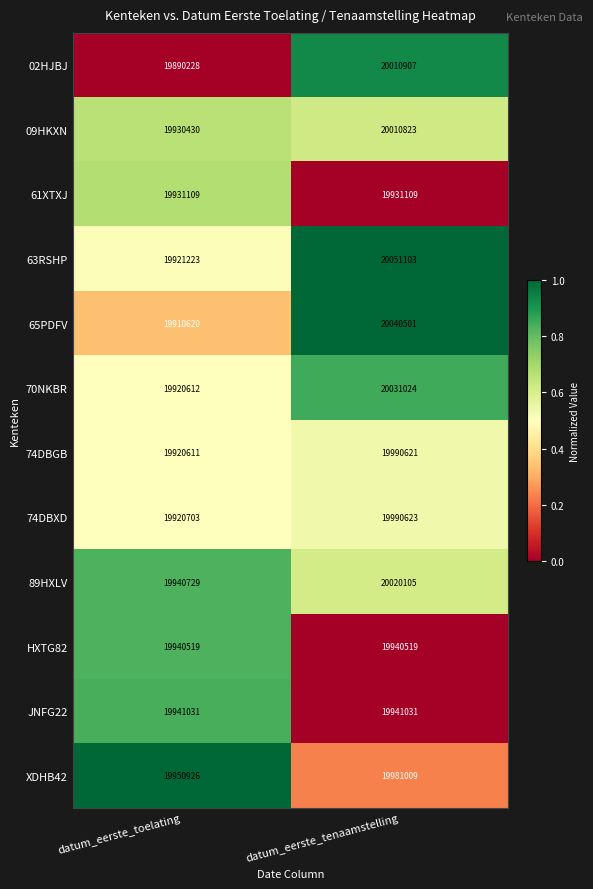

List the series in order of their peak value, highest first.

63RSHP, 65PDFV, 70NKBR, 89HXLV, 02HJBJ, 09HKXN, 74DBXD, 74DBGB, XDHB42, JNFG22, HXTG82, 61XTXJ